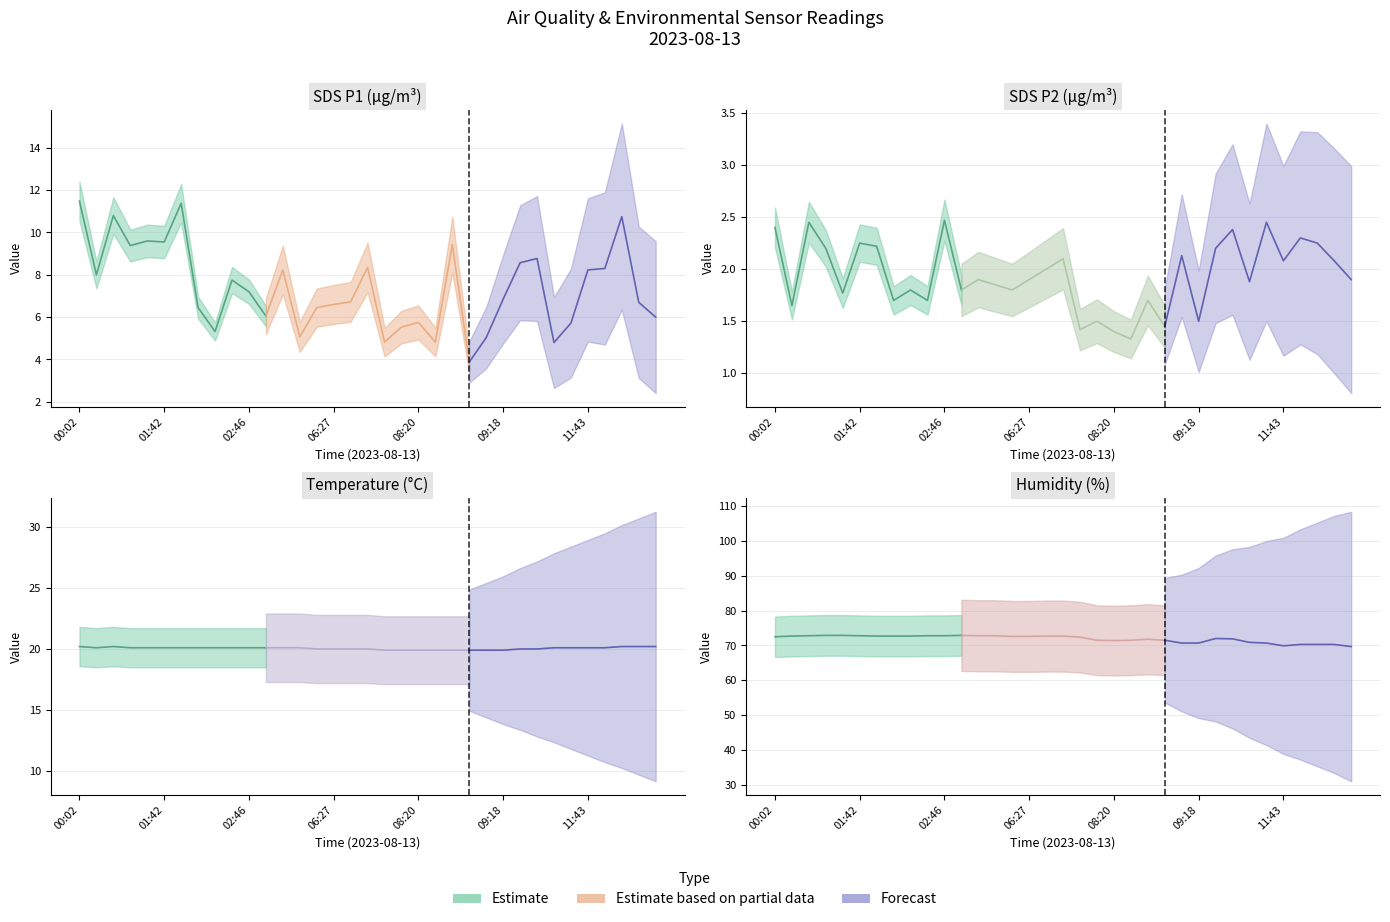

Count the Temp values in the range 20 to 21.

27